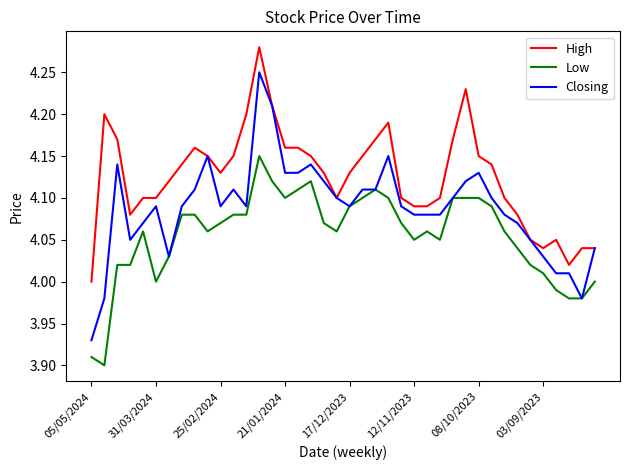

True or false: Low and High cross at least once.

False